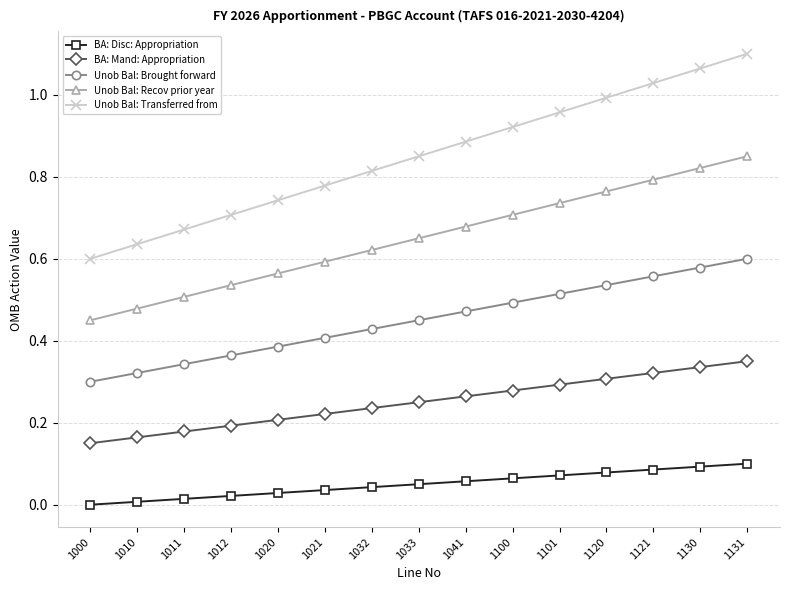

Rank the series by their maximum value, from highest to lowest.

Unob Bal: Transferred from, Unob Bal: Recov prior year, Unob Bal: Brought forward, BA: Mand: Appropriation, BA: Disc: Appropriation